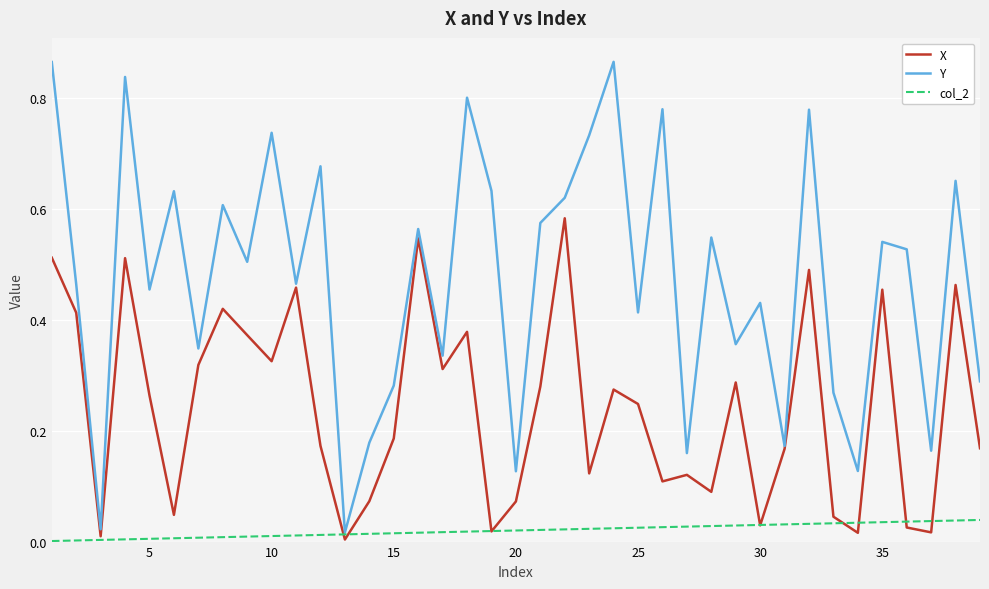

Which series has the largest range (max minus min)?

Y